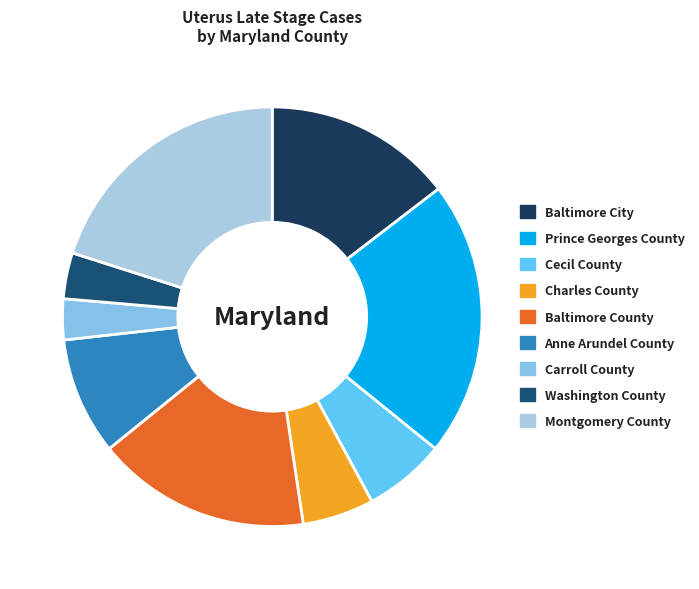

To the nearest percent, what is the combined percentage of Anne Arundel County and Washington County?

13%